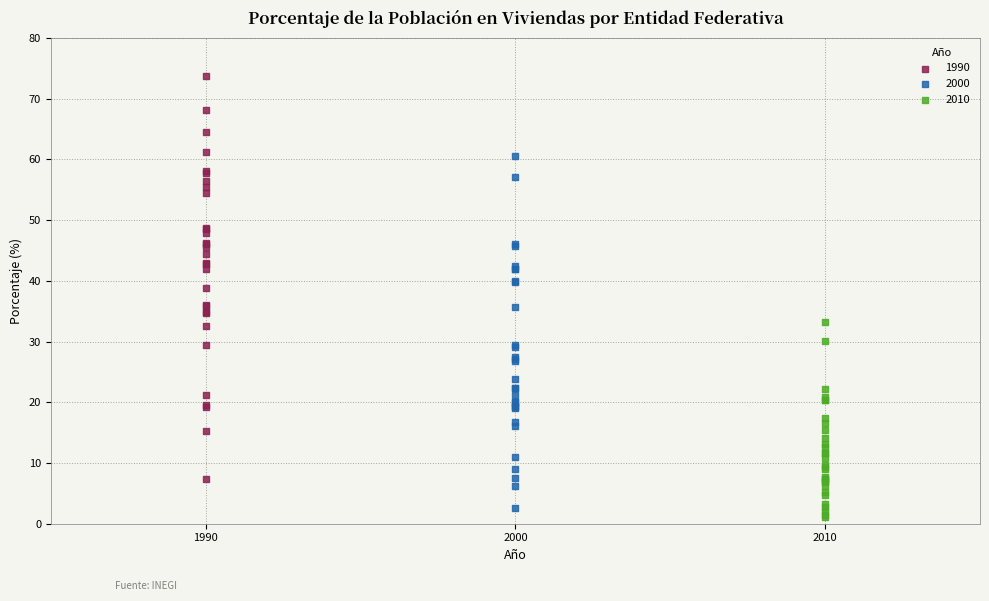

What are all the series names shown in the legend?

1990, 2000, 2010